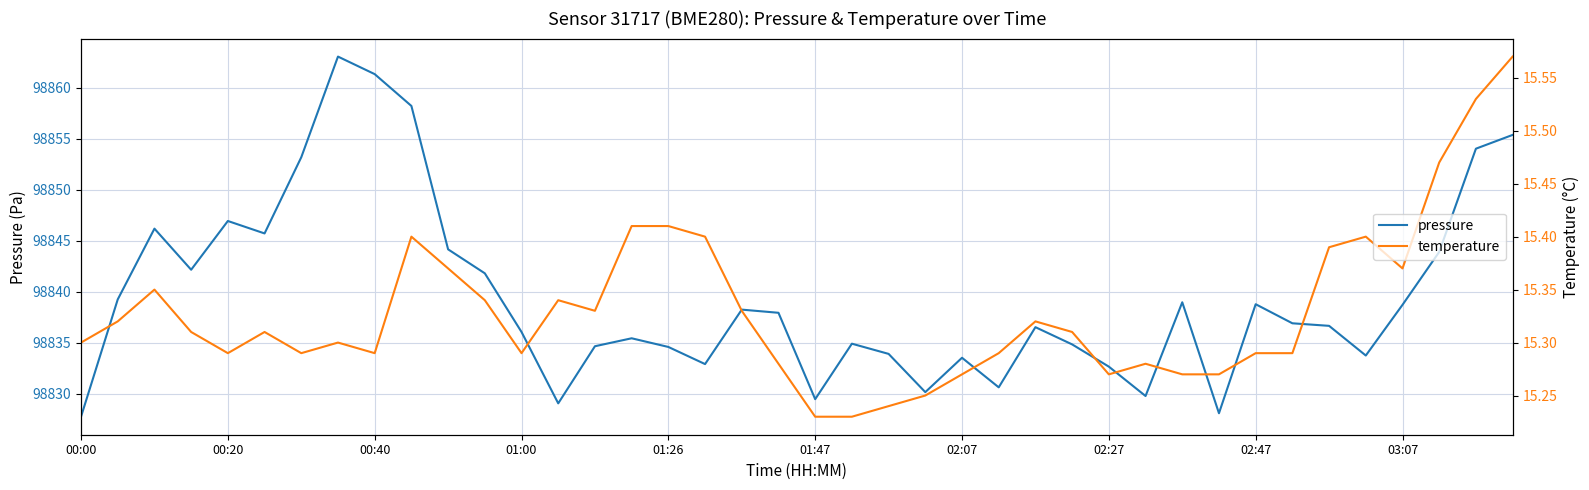

Does the chart have visible grid lines?

Yes